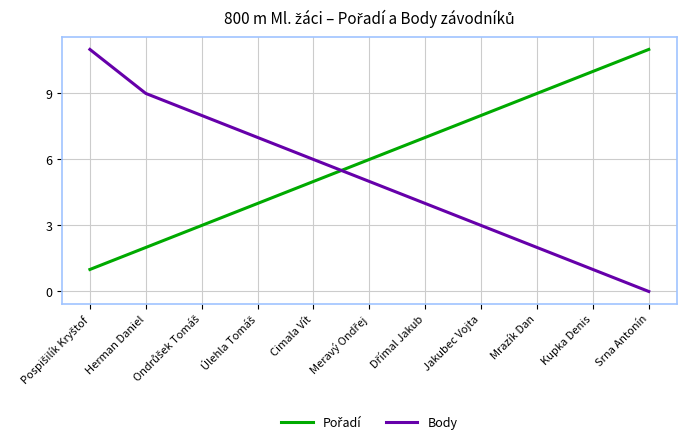

Which label corresponds to the smallest value in the chart?

Srna Antonín